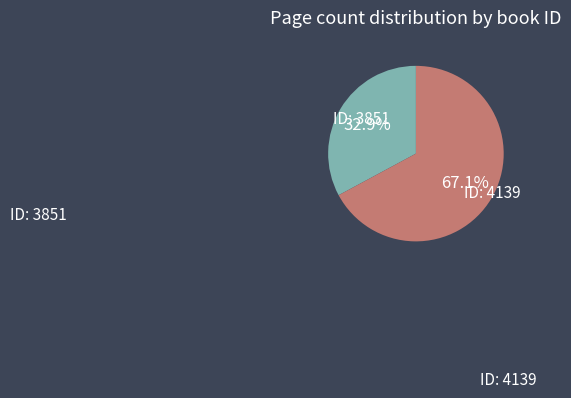

Is there a majority slice in this chart?

Yes